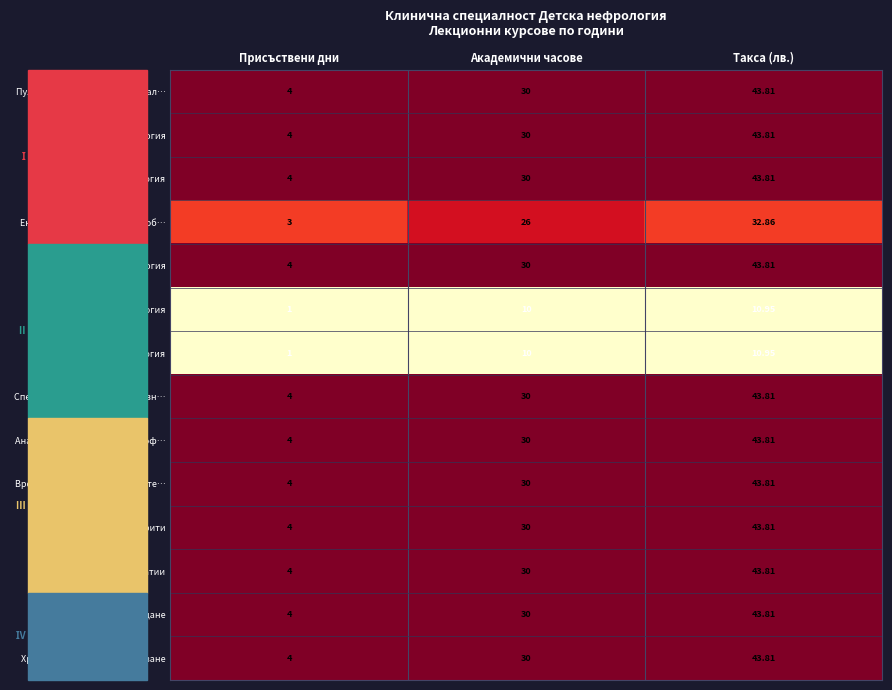

Is the value of Спешни състояния и интензивн… at Такса (лв.) greater than the value of Кардиология и Ревматология at Академични часове?

Yes